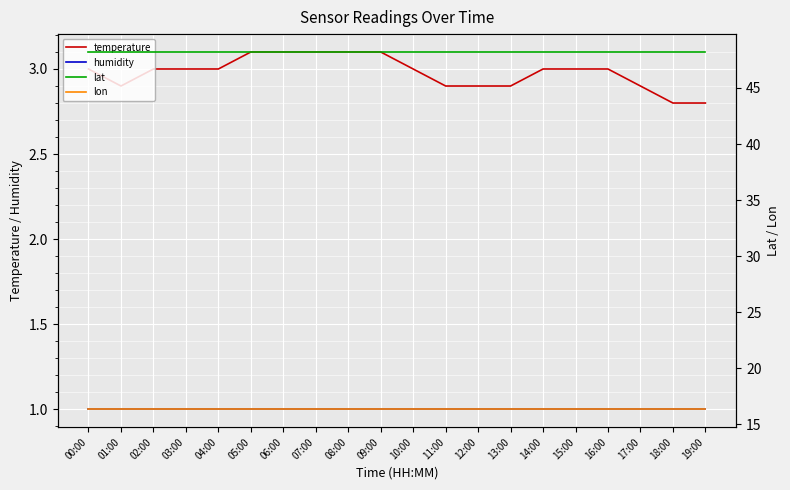

At which label is temperature closest to 2?

18:00